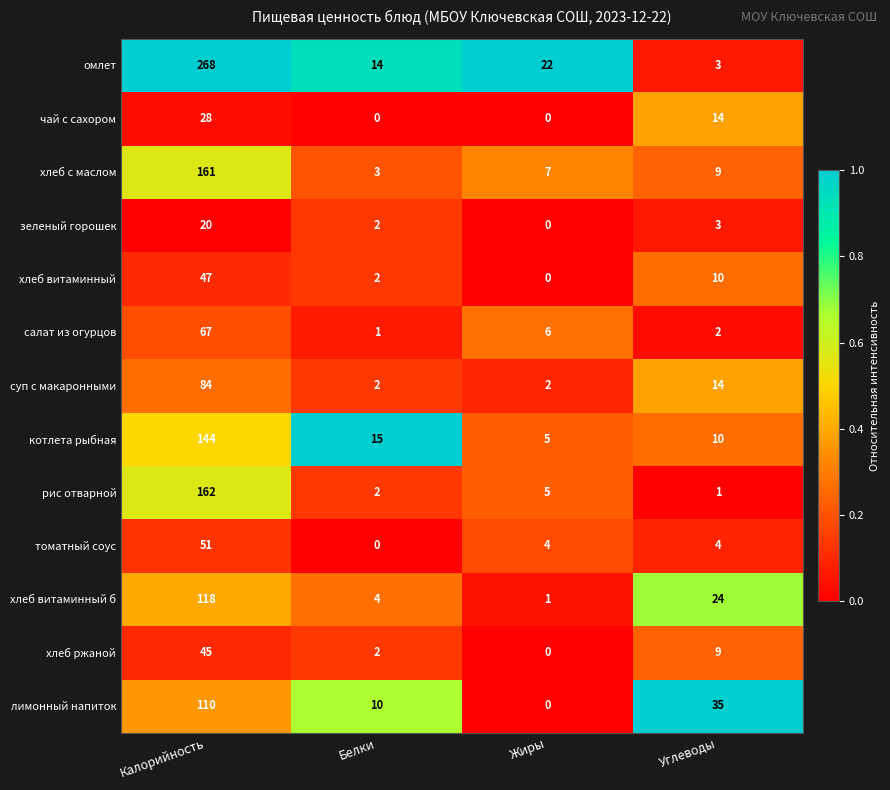

What is the difference between the second highest and second lowest values in the суп с макаронными series?

12